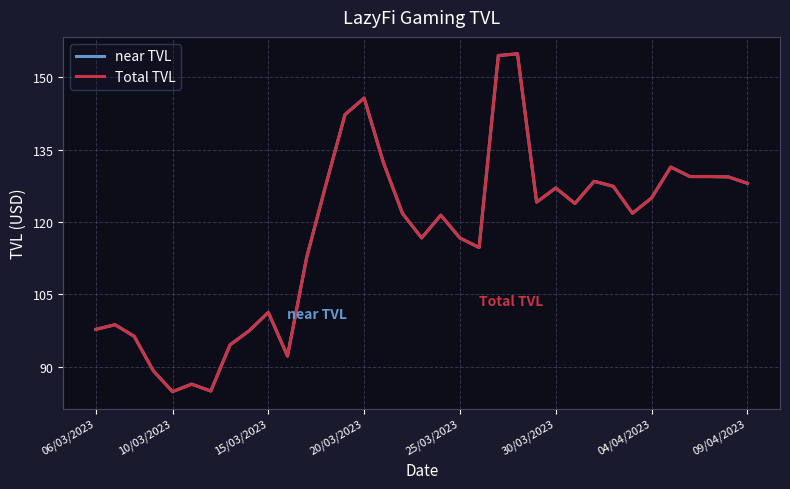

True or false: Total TVL and near TVL cross at least once.

False